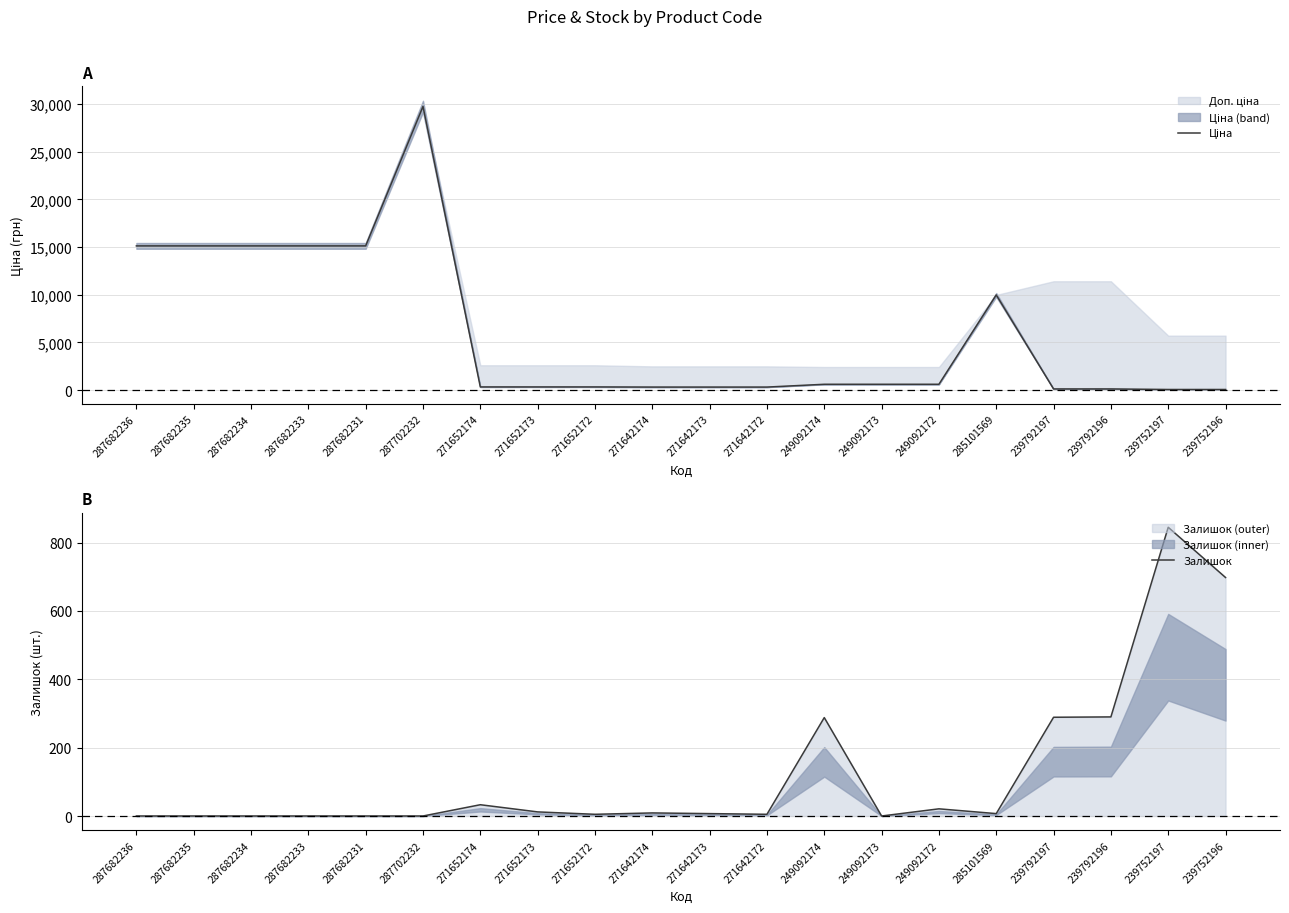

What is the maximum value for Залишок?

845